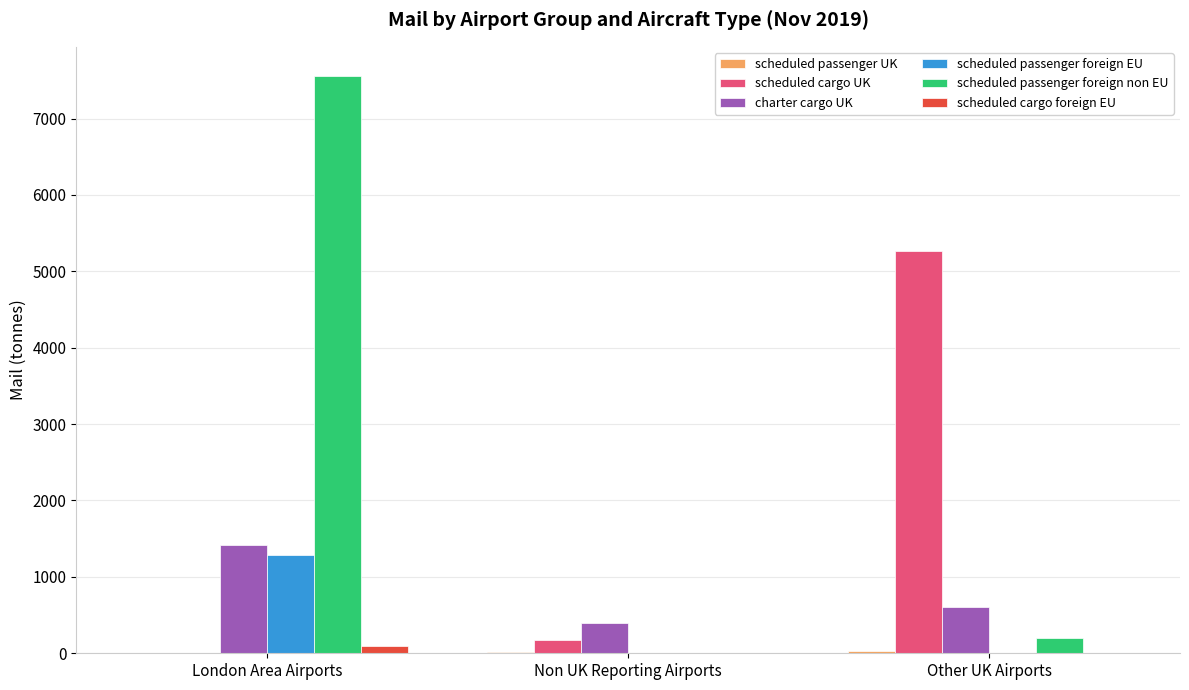

How many positive values does the scheduled passenger foreign non EU series have?

2